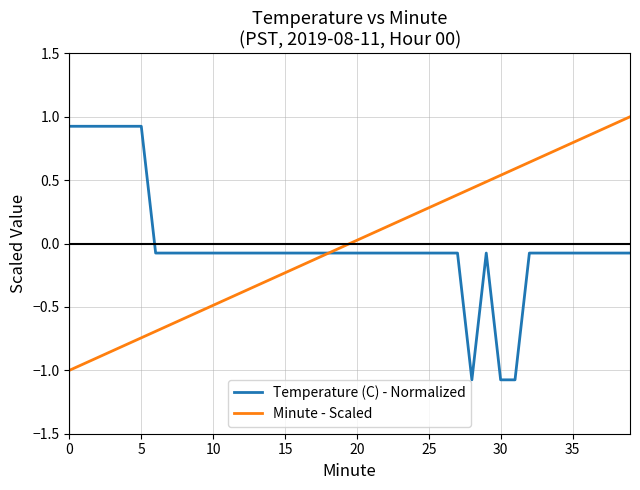

What is the smallest value displayed?

-1.1